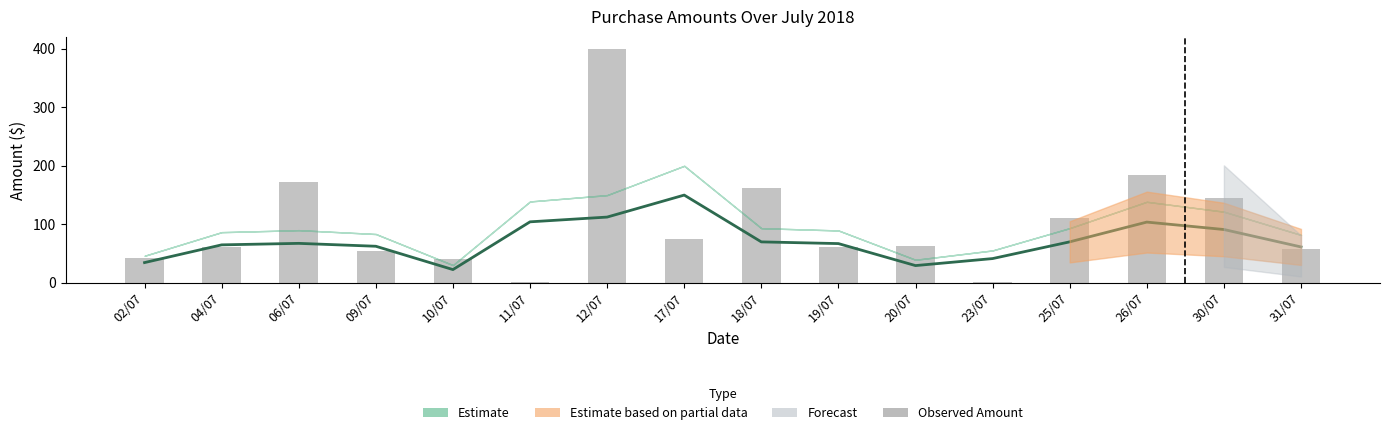

The value at 04/07 is 37.7. True or false?

False